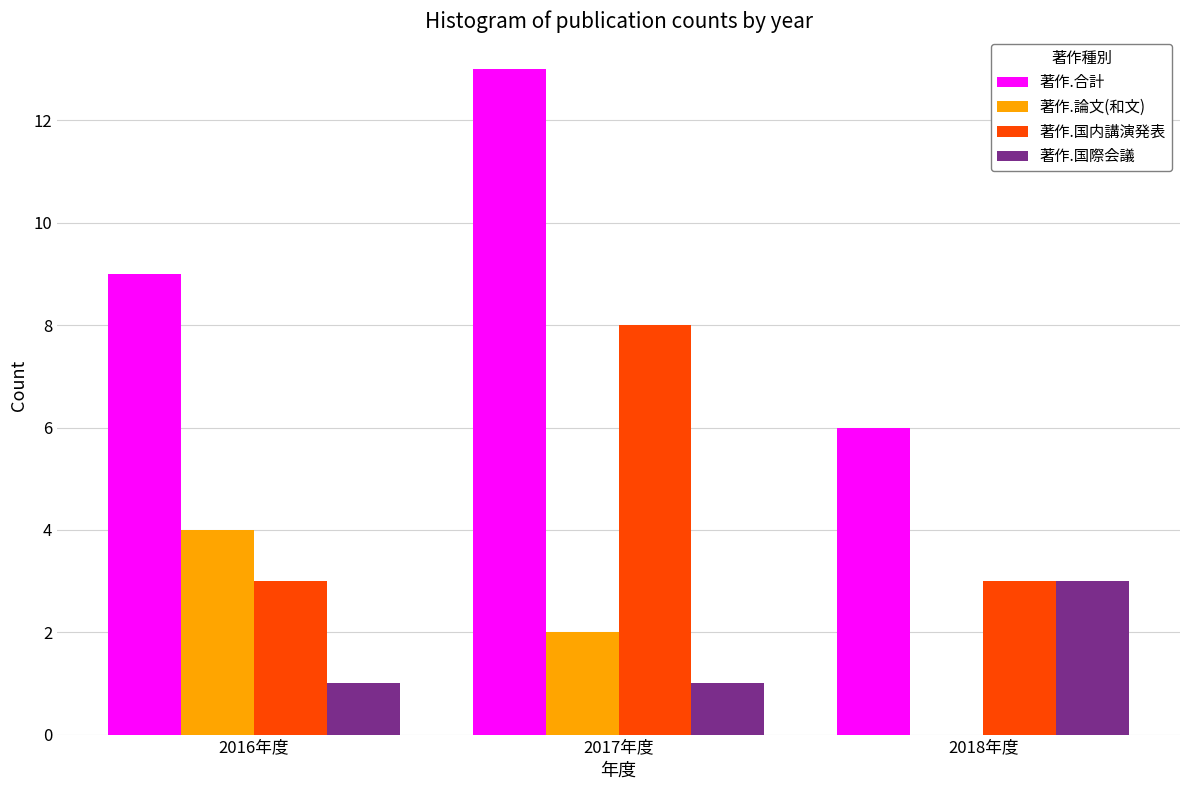

Reading left to right, extract all data points from this chart.

著作.合計: 2016年度=9	2017年度=13	2018年度=6
著作.論文(和文): 2016年度=4	2017年度=2	2018年度=0
著作.国内講演発表: 2016年度=3	2017年度=8	2018年度=3
著作.国際会議: 2016年度=1	2017年度=1	2018年度=3